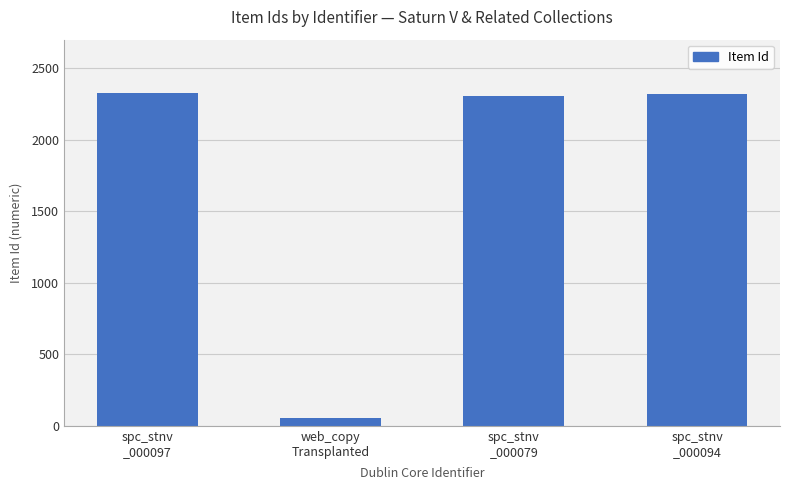

How many values are below 2322?

2